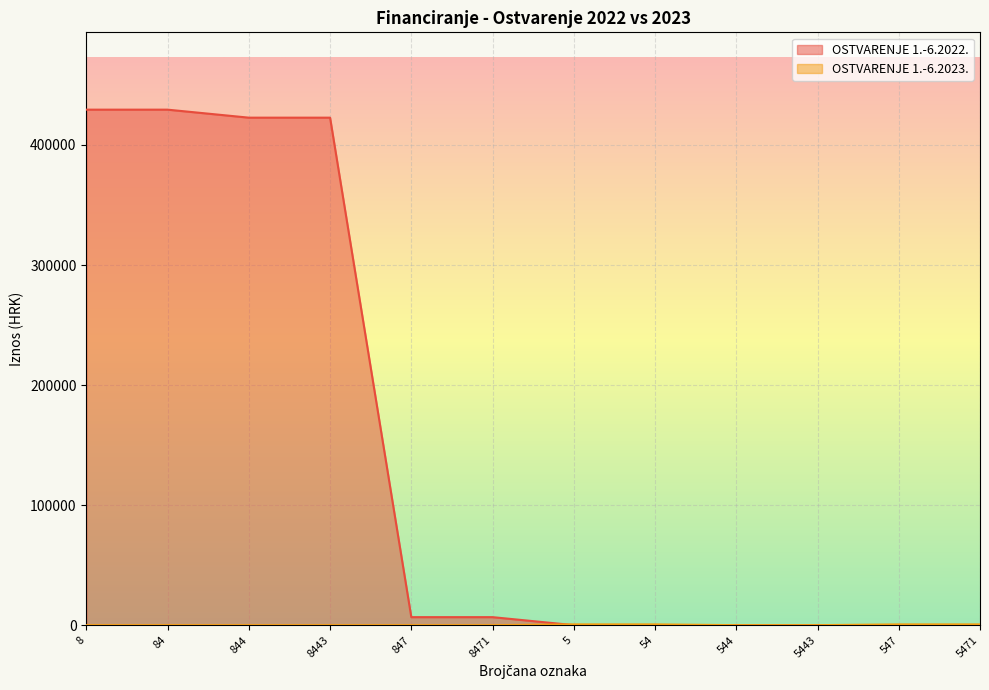

What is the difference between the maximum and minimum values in the OSTVARENJE 1.-6.2023. series?

635.0